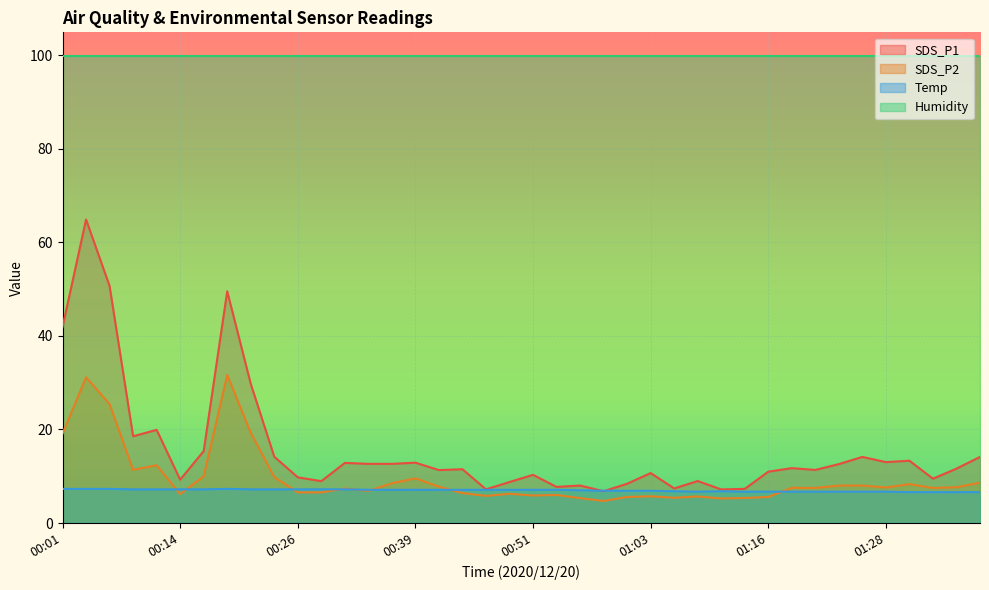

What is the difference between the maximum and second lowest values in the Temp series?

0.7